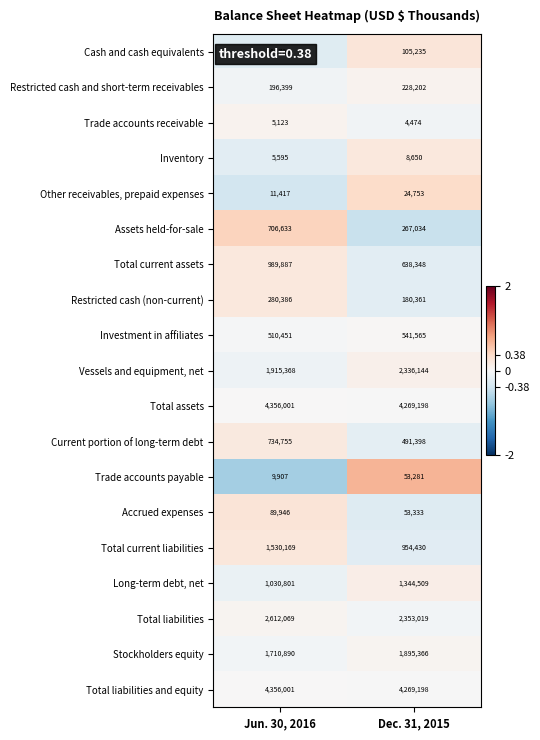

How many data points does each series have?

2